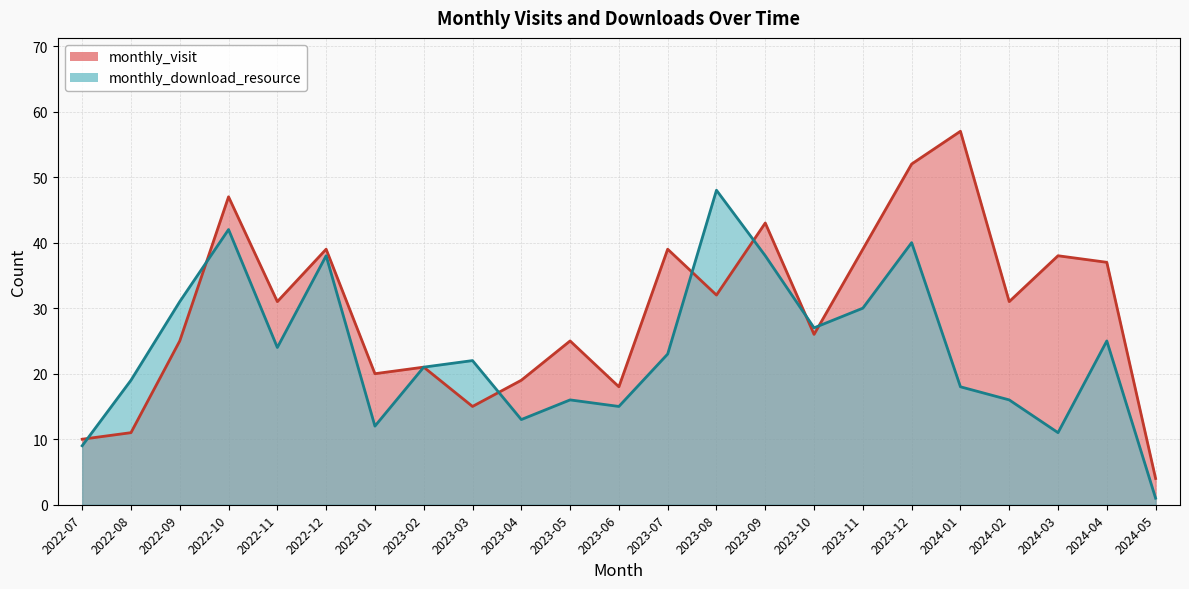

Is it true that monthly_download_resource equals 24 at 2022-11?

True